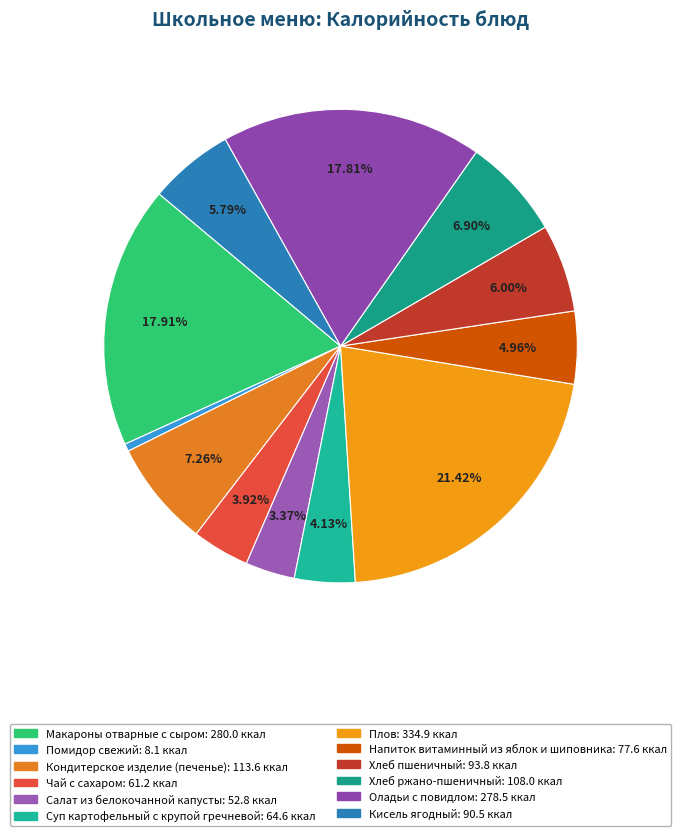

Is Кисель ягодный the majority of the pie?

No